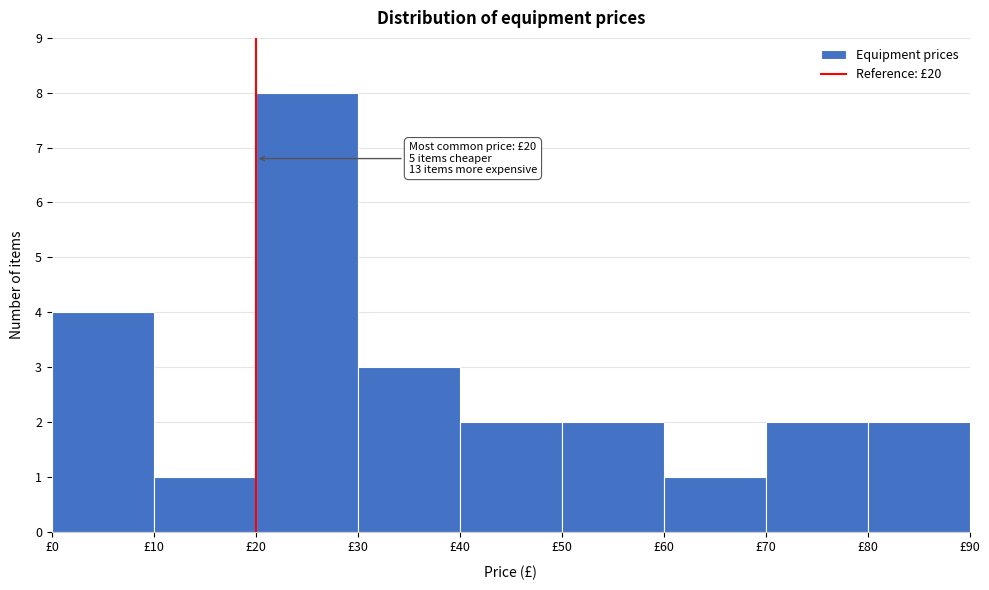

Over which range of the x-axis is the bar tallest?

20 to 30